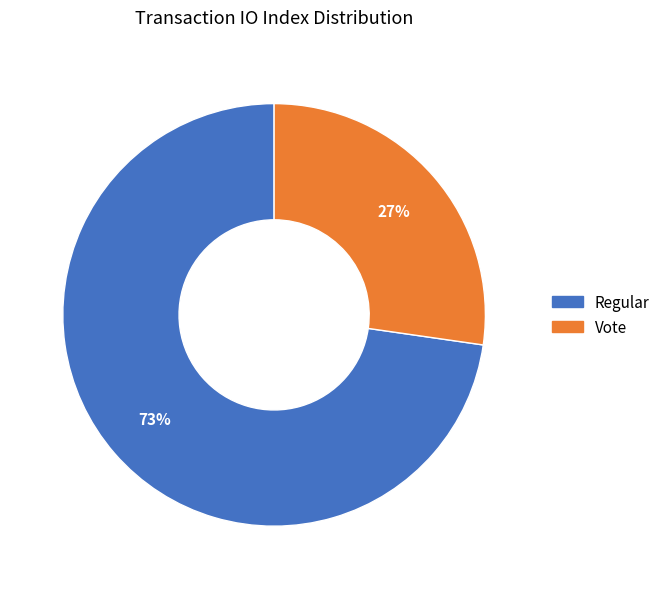

Is it true that Vote is 40% of the pie?

False